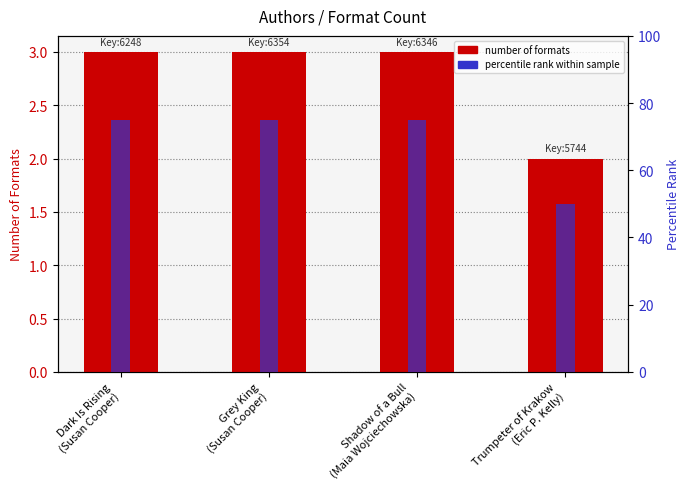

What is the sum of all Number of Formats values?

11